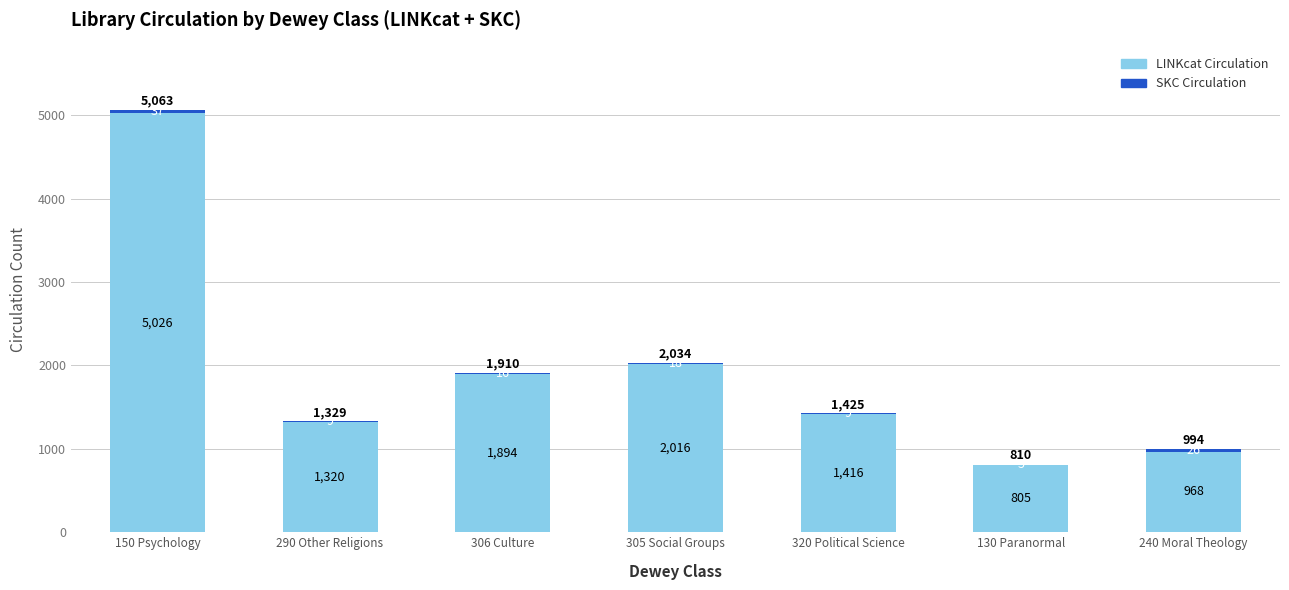

What is the sum of all LINKcat Circulation values?

13445